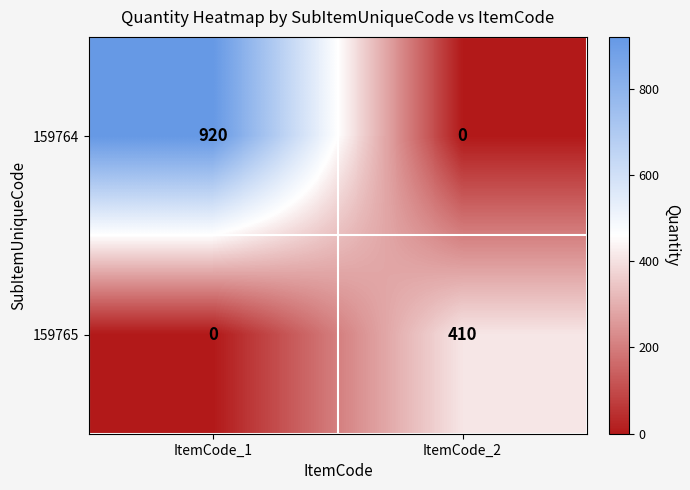

The 159764 series shows 1316 at ItemCode_1. True or false?

False